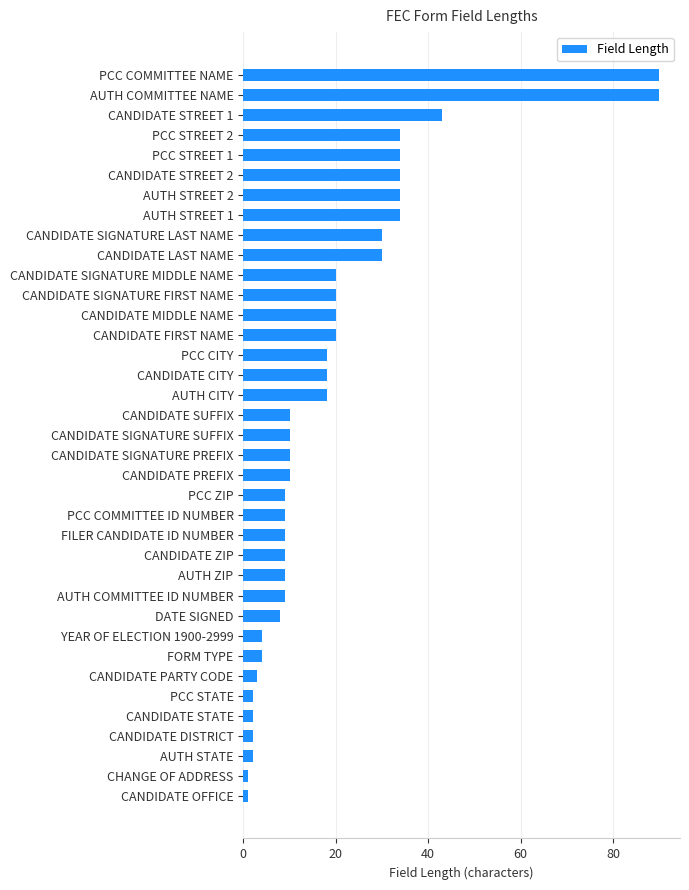

Are the bars grouped side by side (vs. stacked)?

No